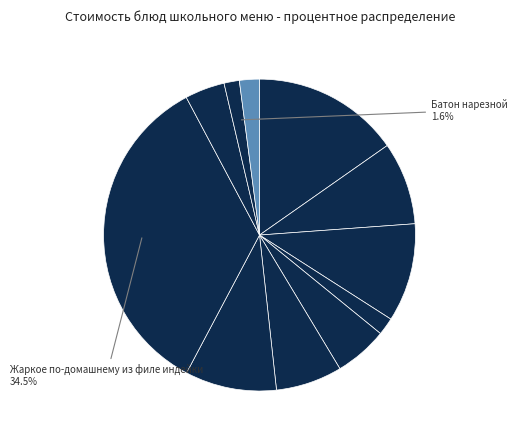

Which category has the biggest portion of the pie?

Жаркое по-домашнему из филе индейки